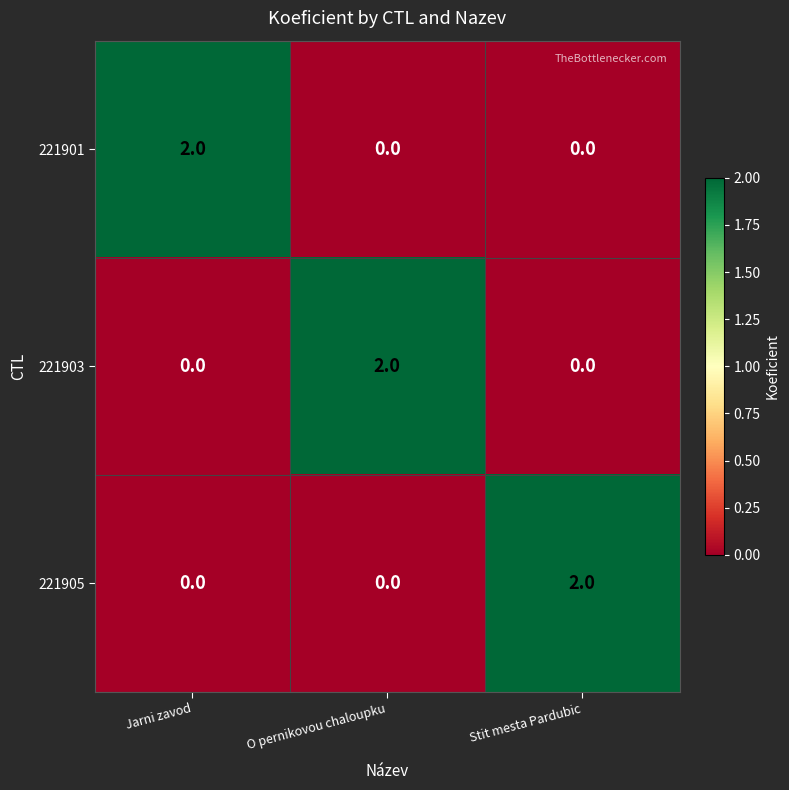

What is the spread (max minus min) of values at Stit mesta Pardubic?

2